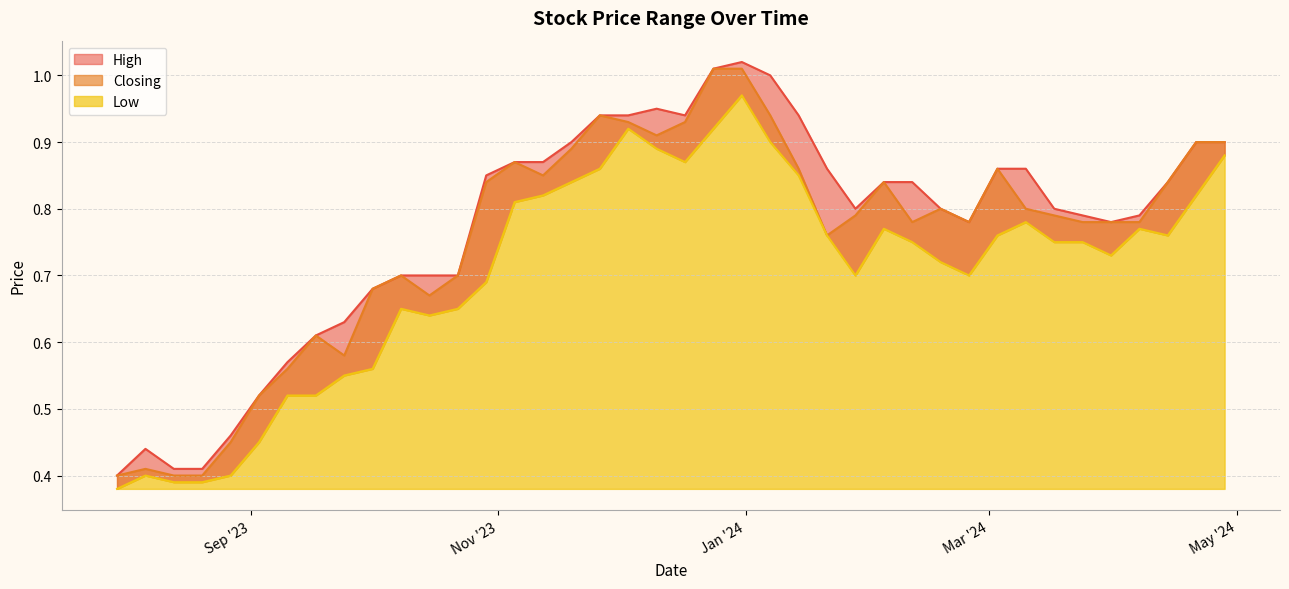

Does the chart display data point markers on the line(s)?

No